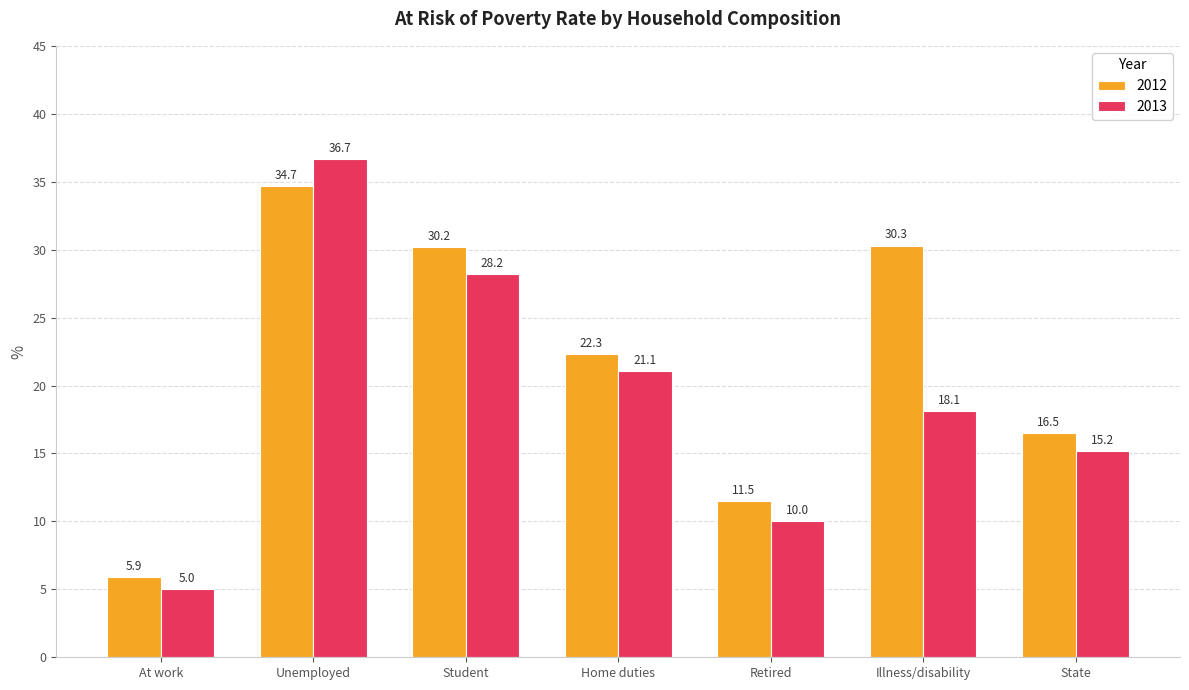

What position from the right is State?

1